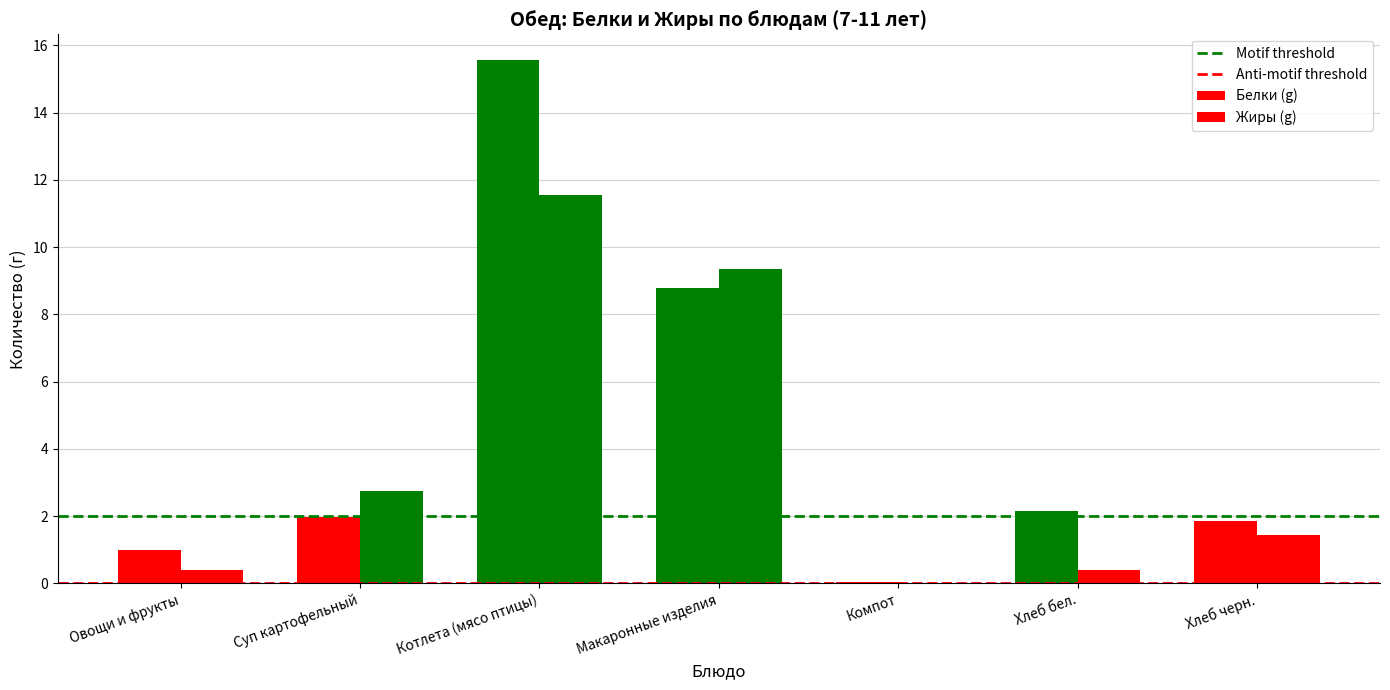

True or false: Anti-motif threshold has a value of 0 at Суп картофельный.

True